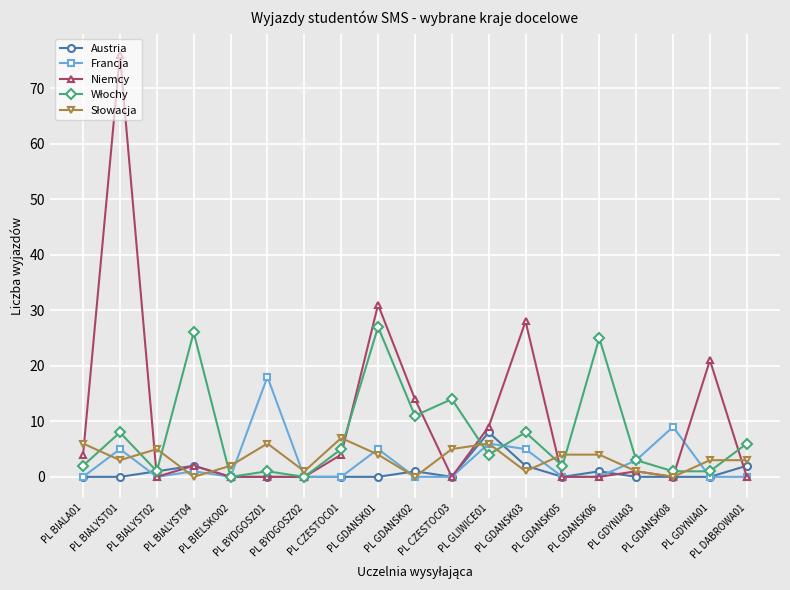

True or false: Francja has more than 0 points higher than both neighbors.

True